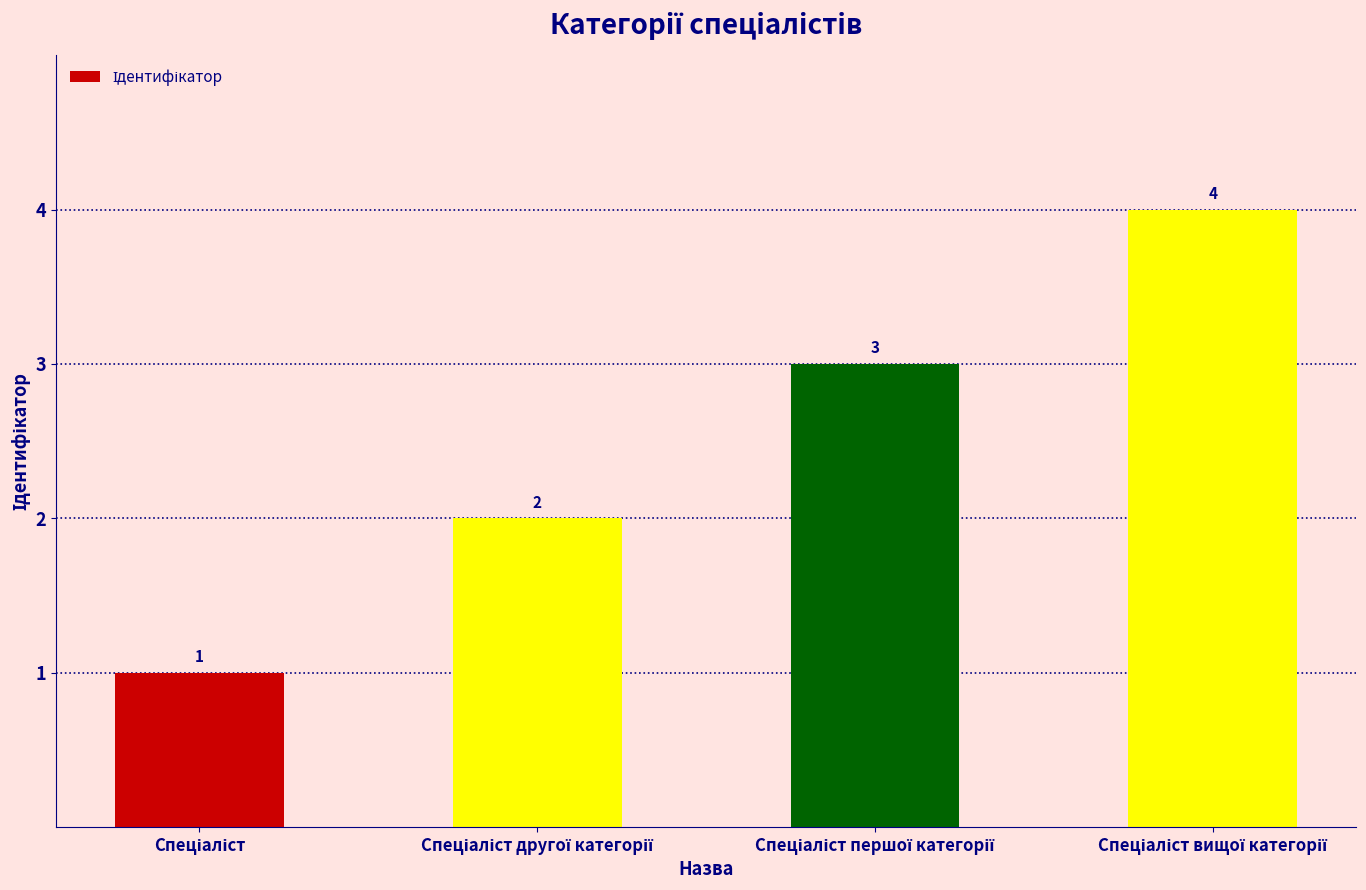

What is the value of the 3rd bar from the left?

3